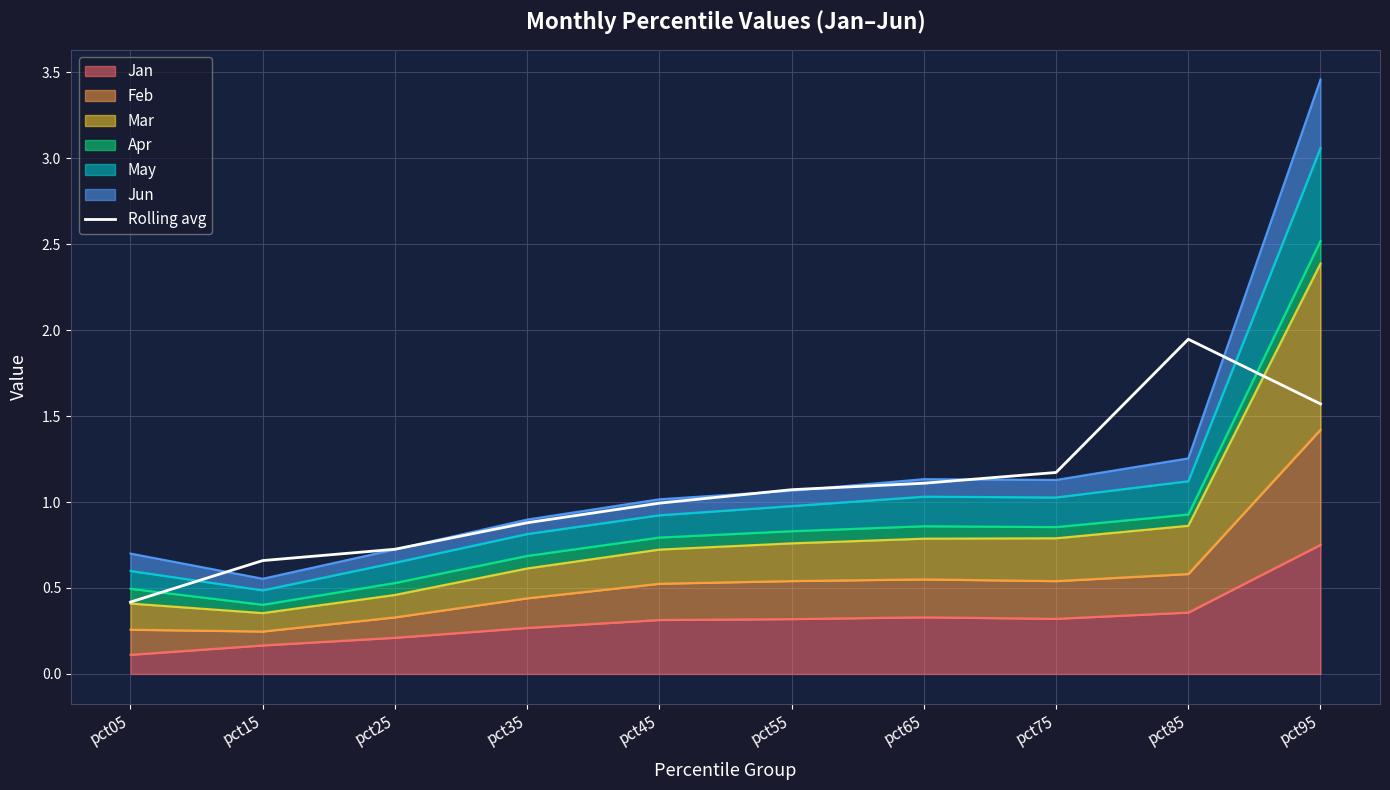

Rank the categories by value from highest to lowest.

pct85, pct95, pct75, pct65, pct55, pct45, pct35, pct25, pct15, pct05